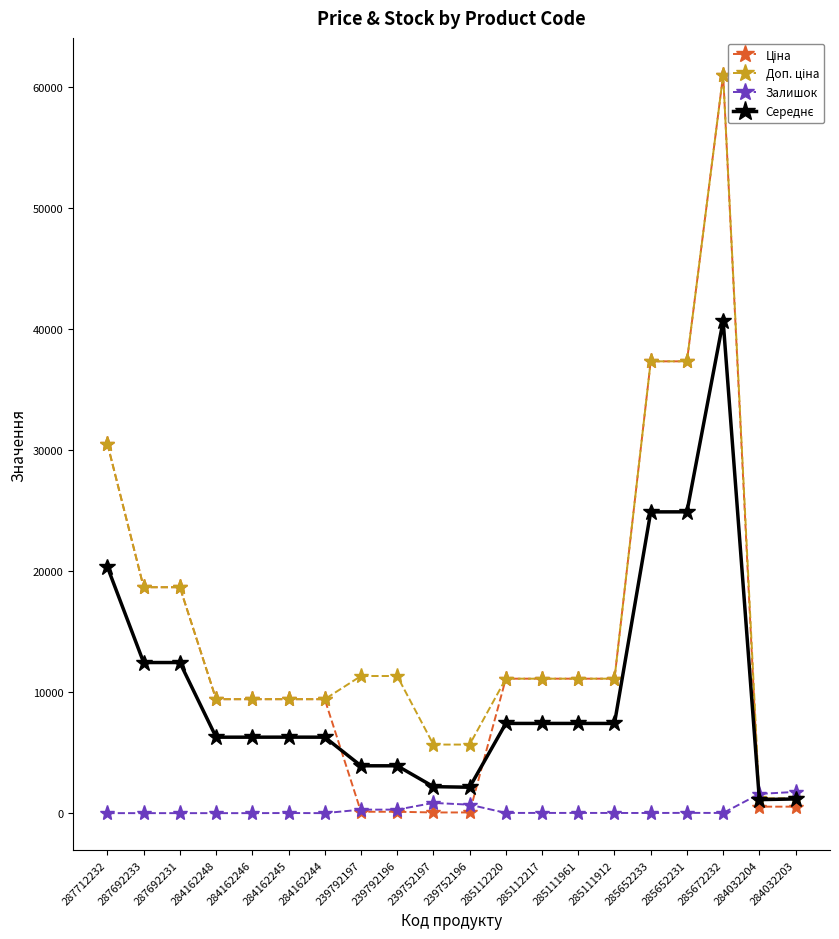

At which category does the chart reach its minimum across all series?

287712232